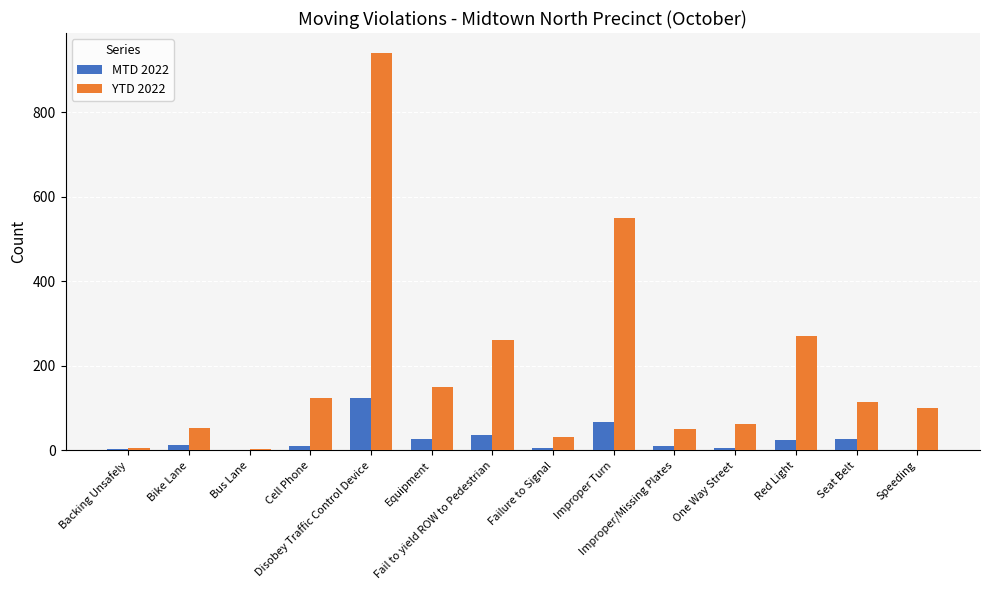

Which label corresponds to the largest value in the chart?

Disobey Traffic Control Device